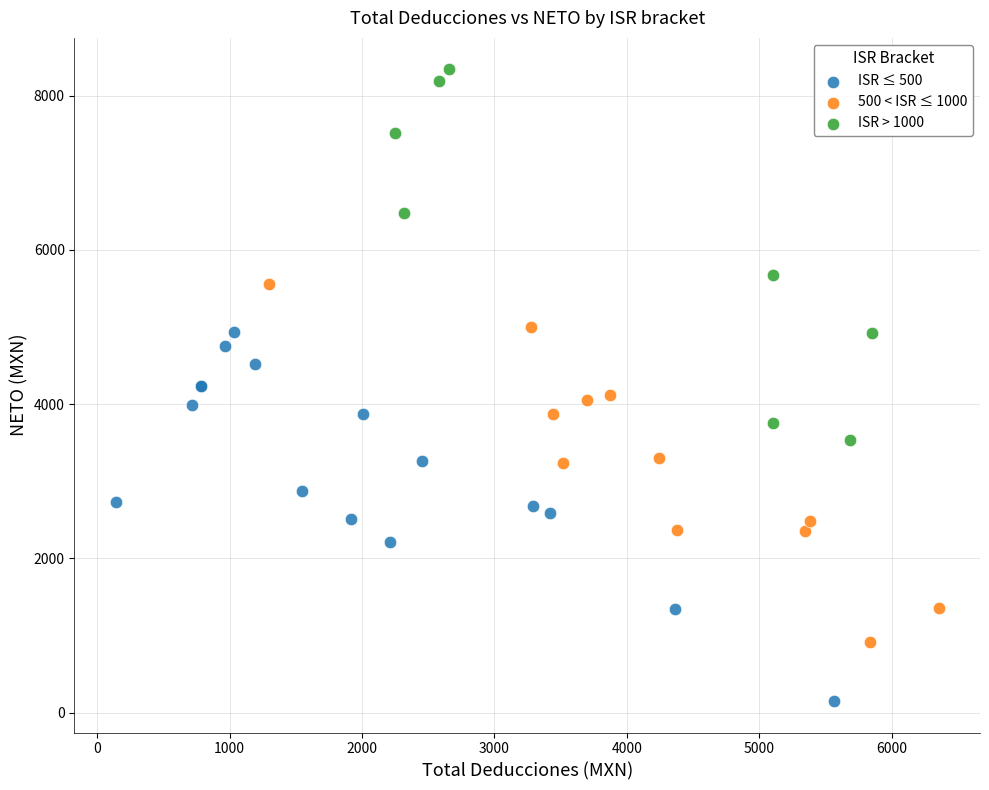

Which series reaches the minimum Y coordinate?

ISR ≤ 500